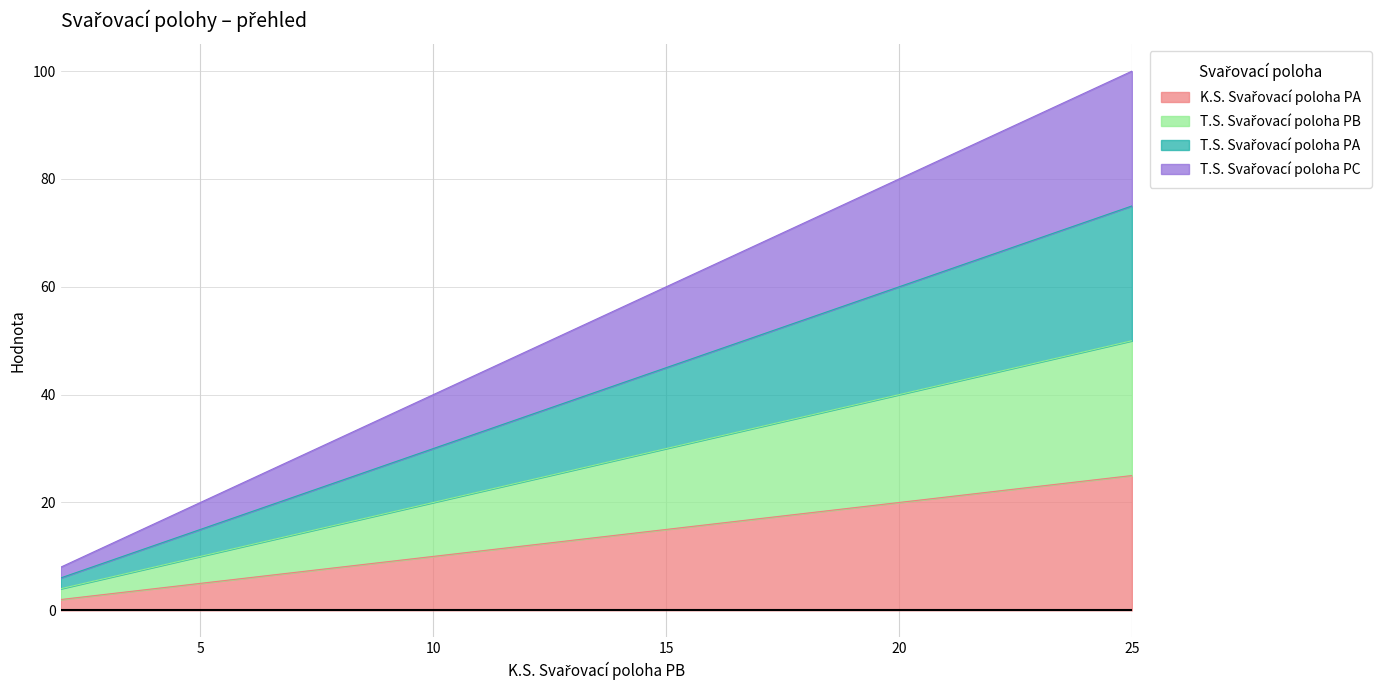

What is the approximate value of T.S. Svařovací poloha PB at 25, to the nearest 10?

20